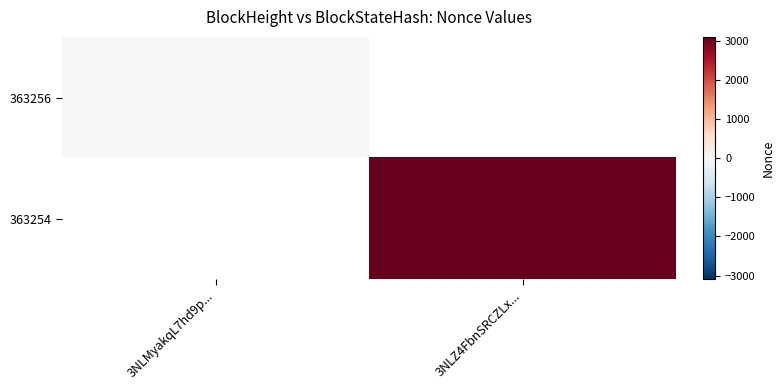

Which category has the lowest value in the 363256 series?

3NLMyakqL7hd9p...